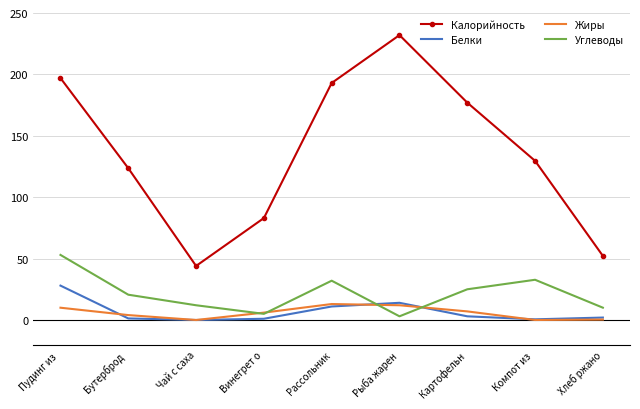

True or false: Белки and Калорийность cross at least once.

False